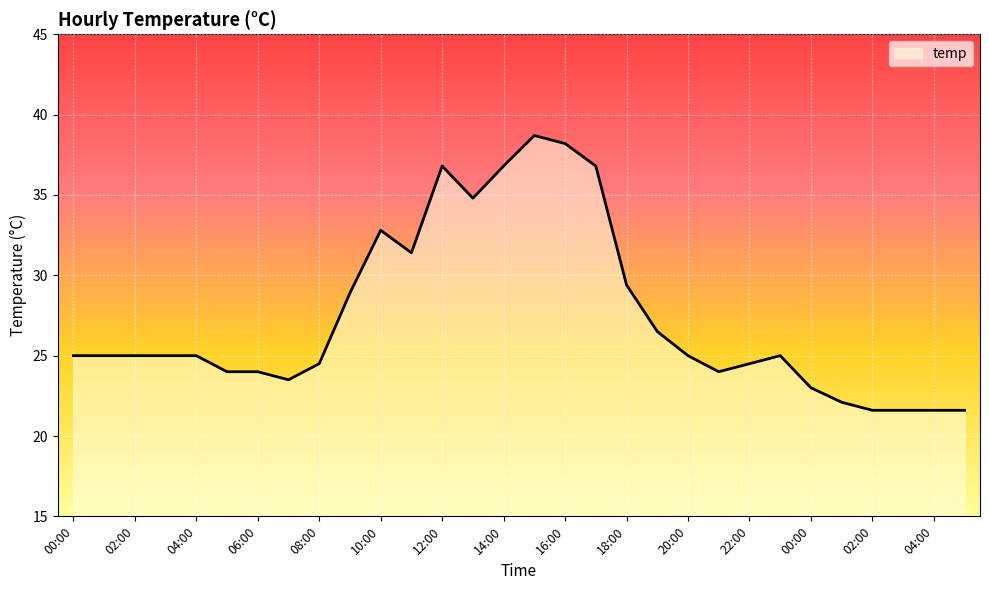

At which category does the data reach its first local valley?

07:00